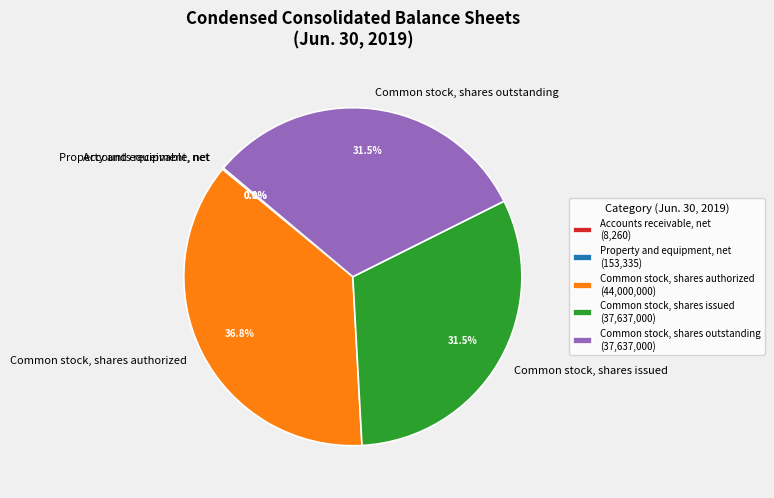

Approximately how many times larger is the value at Common stock, shares issued compared to Common stock, shares outstanding?

1.0